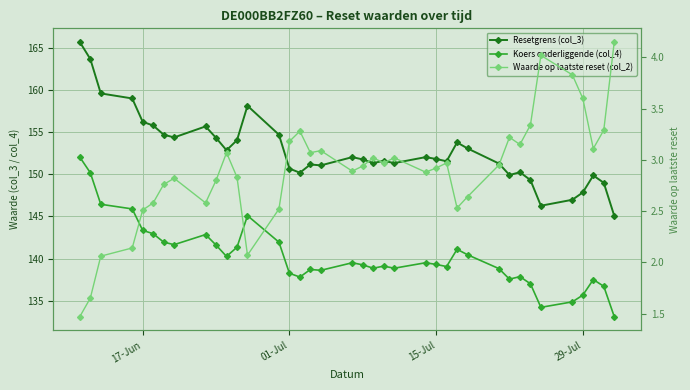

What is the difference between the second highest and minimum values in the Resetgrens (col_3) series?

18.6